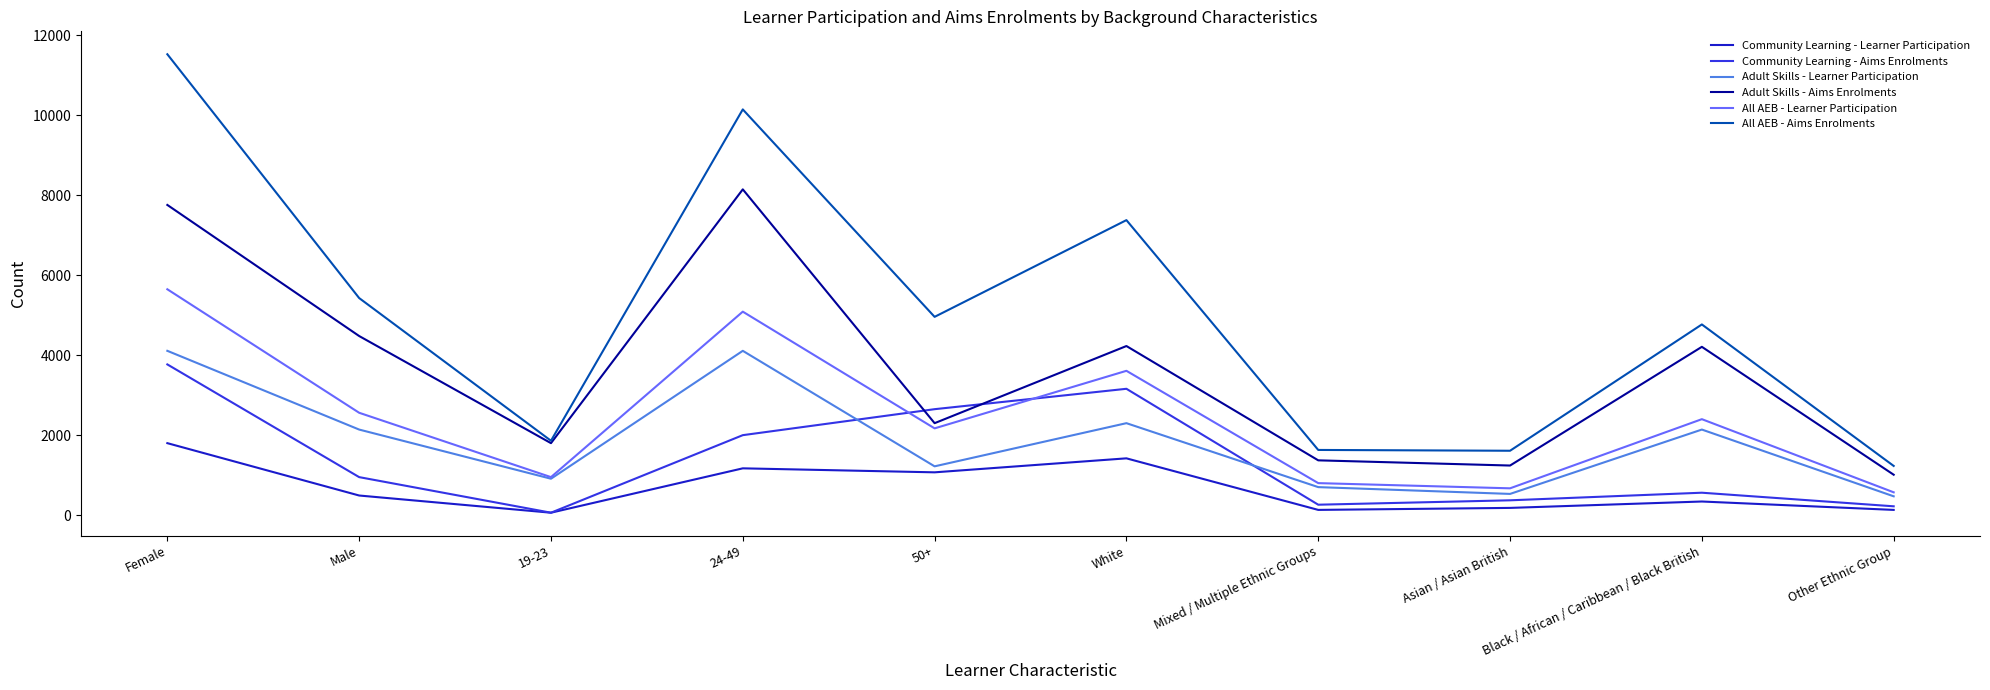

At which category does Adult Skills - Learner Participation reach its first local valley?

19-23